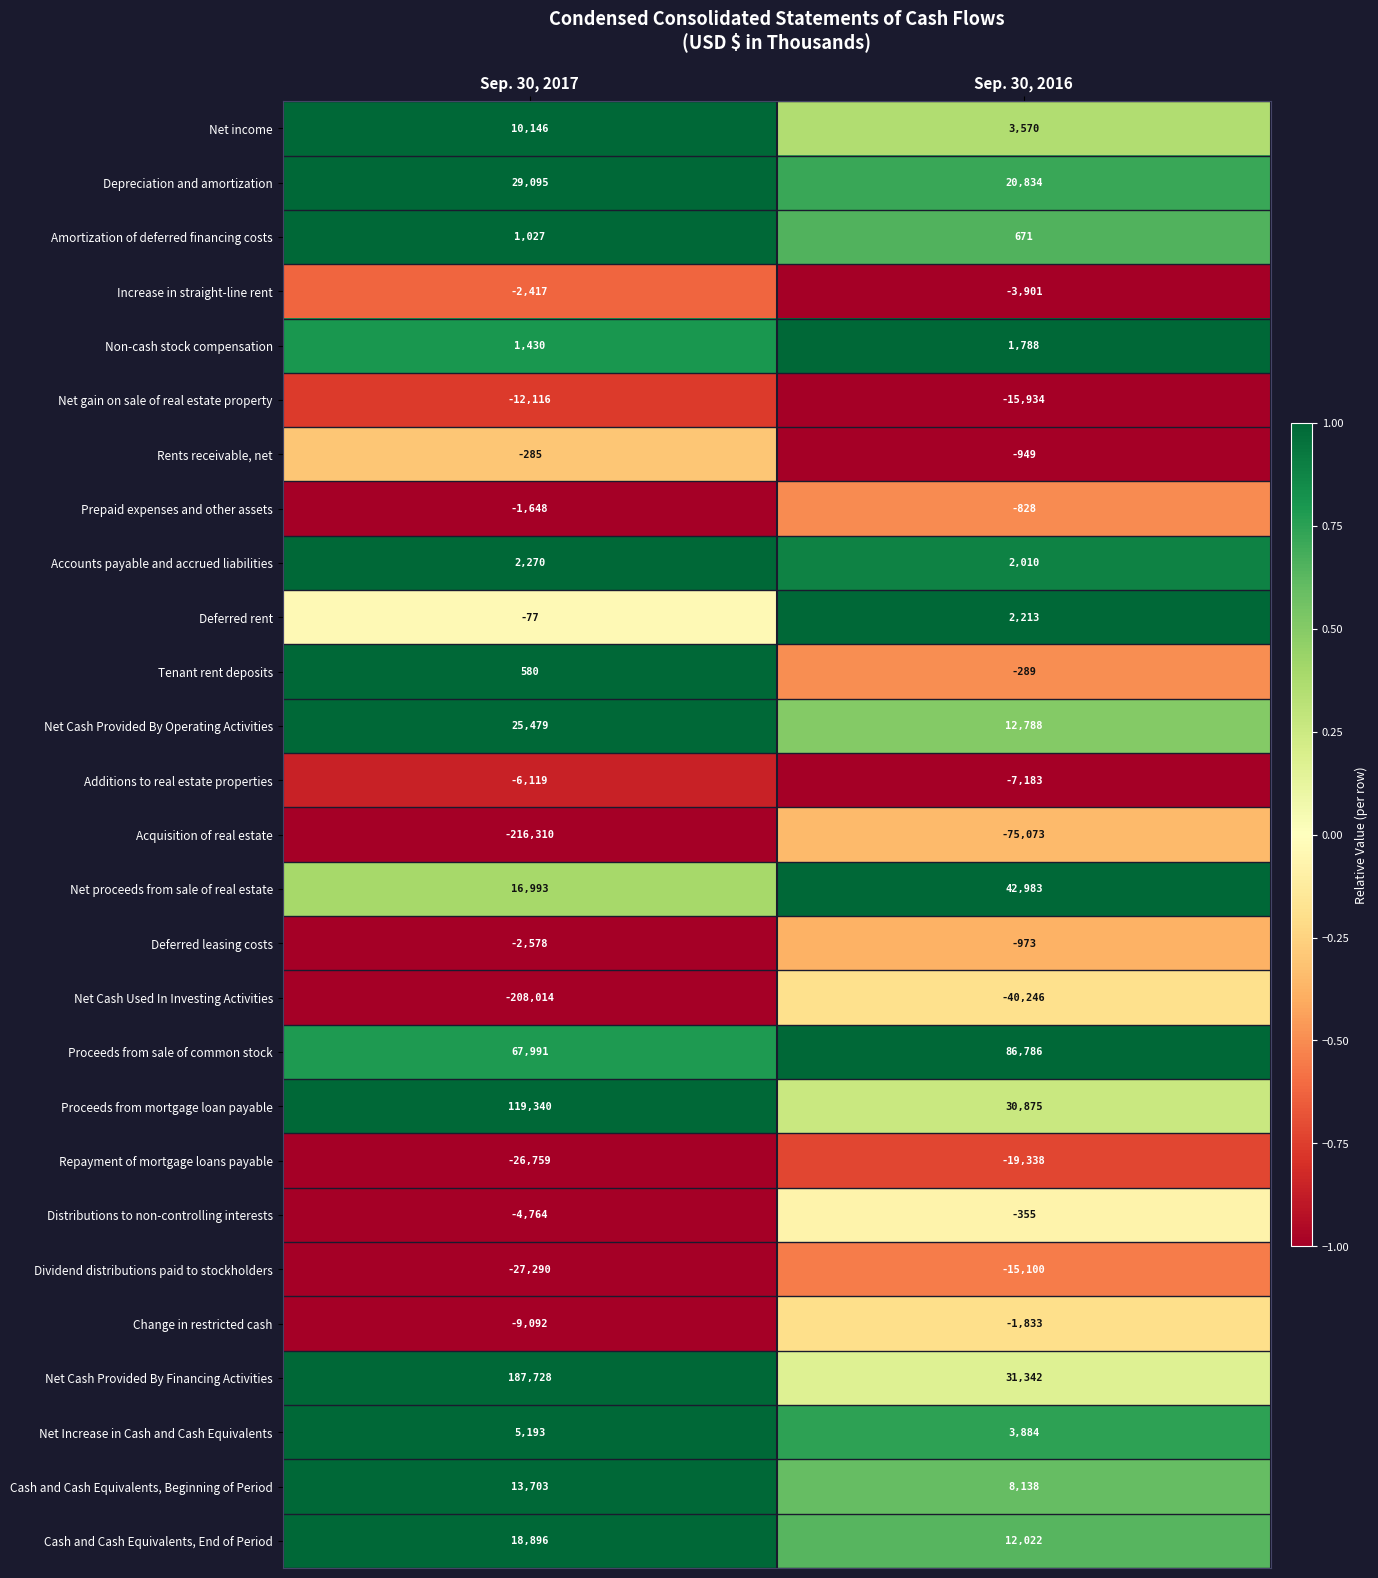

Is the value of Repayment of mortgage loans payable at Sep. 30, 2017 greater than the value of Amortization of deferred financing costs at Sep. 30, 2017?

No